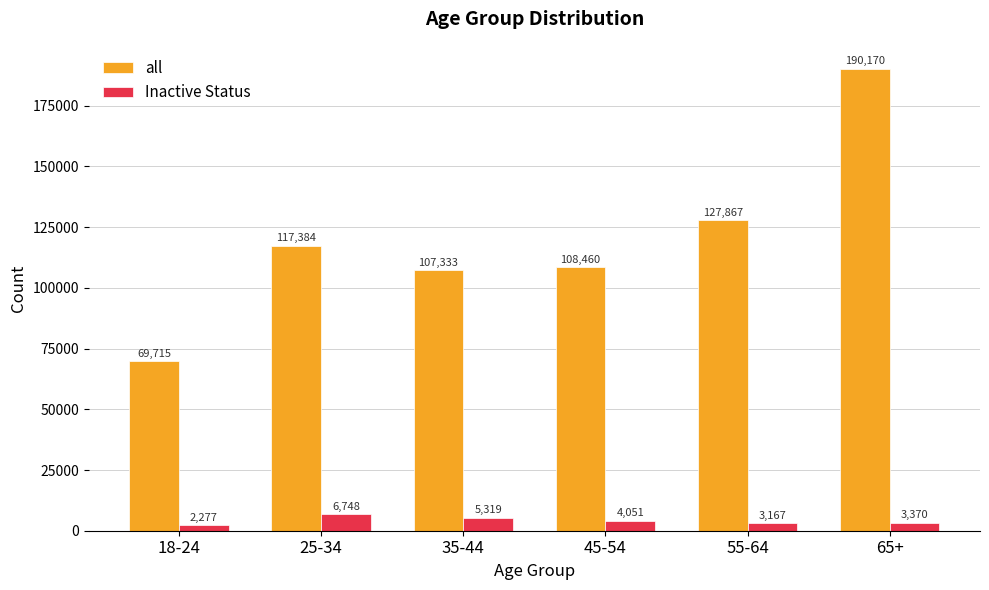

At how many categories does at least one series exceed 144661?

1